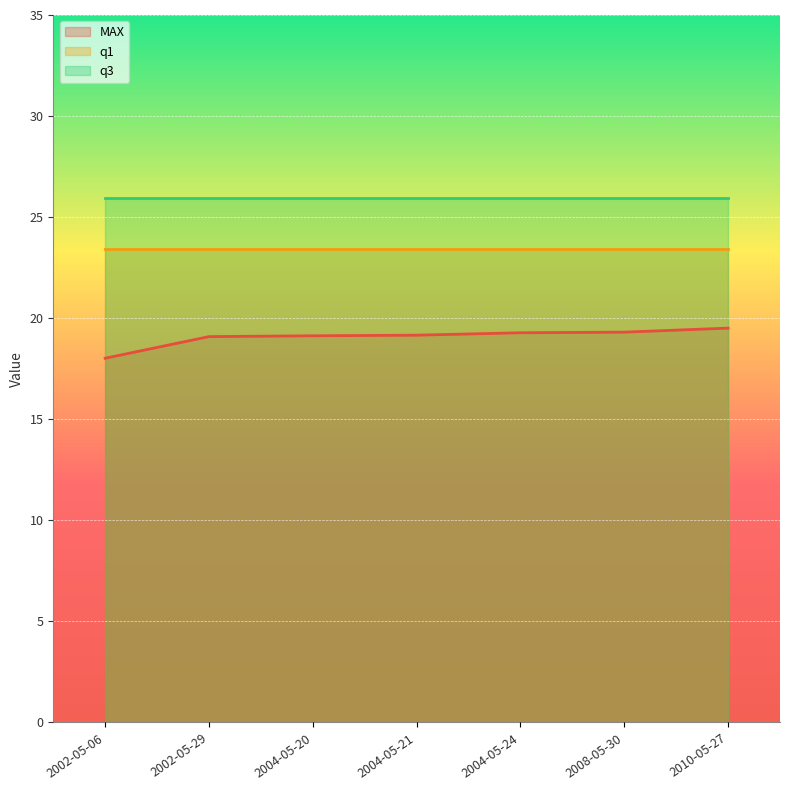

True or false: q1 and MAX cross at least once.

False